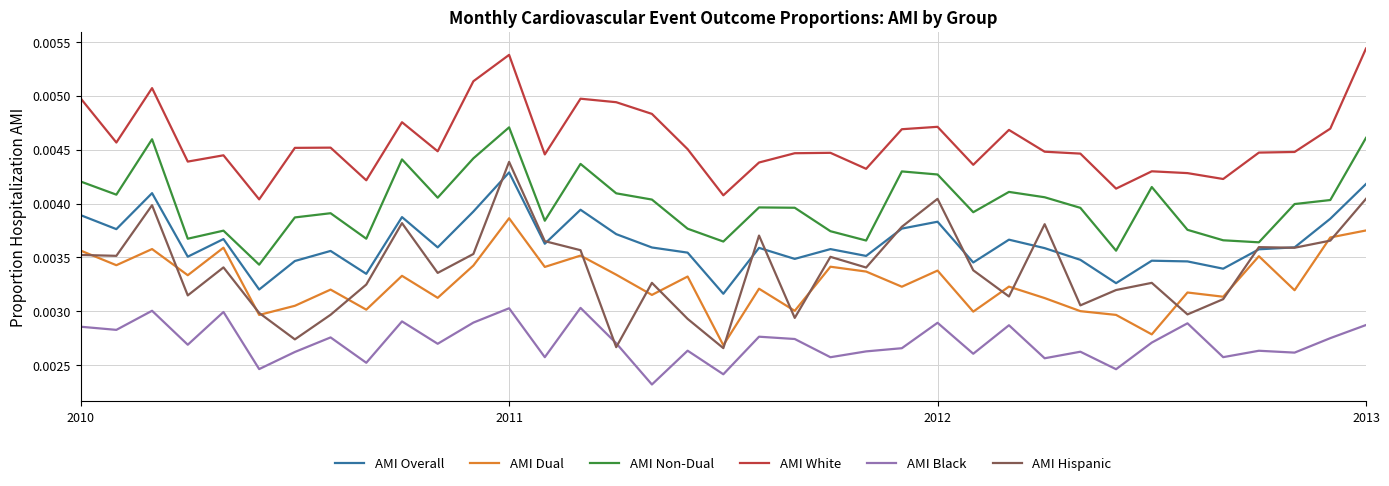

Which series has the widest spread of values?

AMI Hispanic